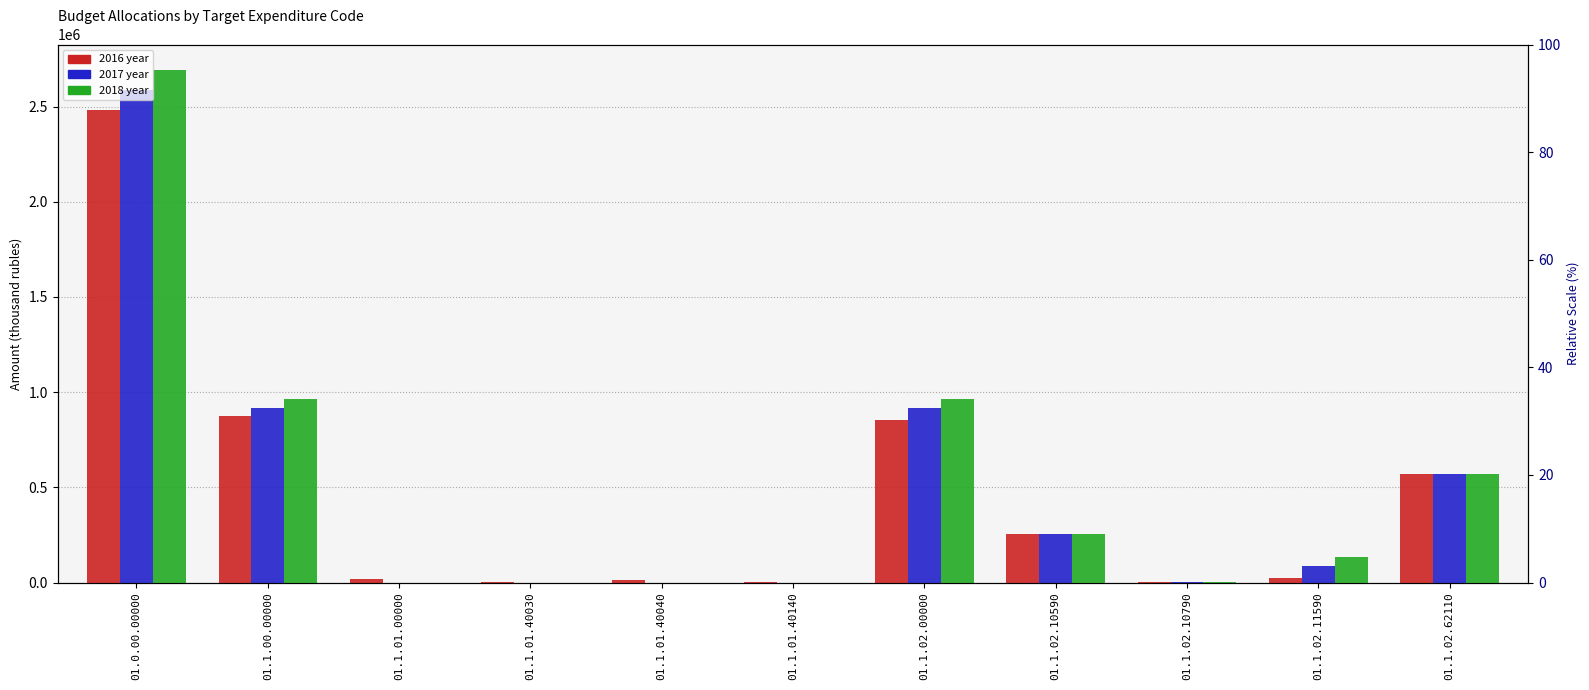

What is the maximum value shown in the chart?

2691621.2